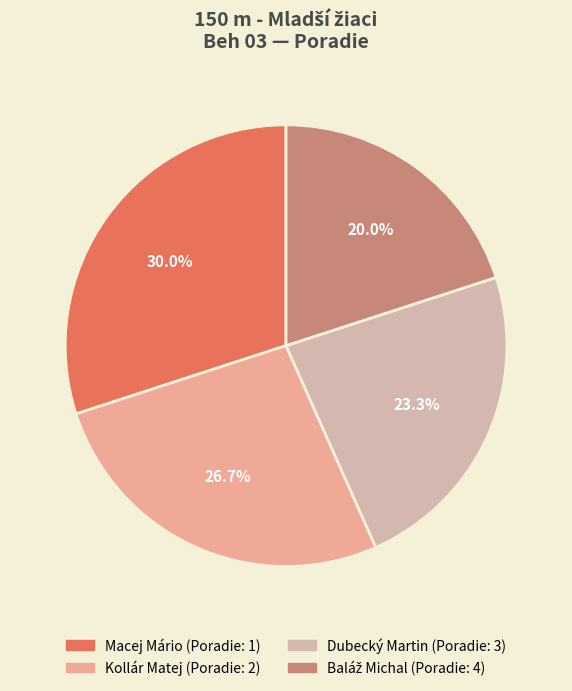

What is the total percentage of Macej Mário and Dubecký Martin?

53.3%